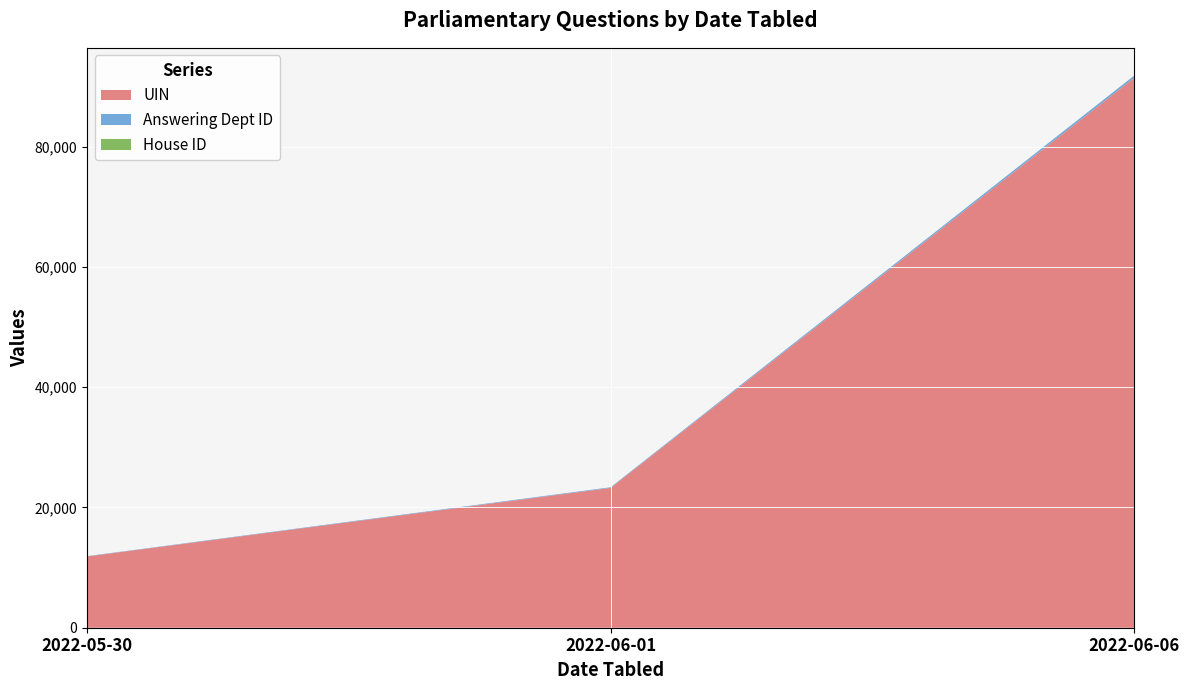

At which label is UIN closest to 51655?

2022-06-01